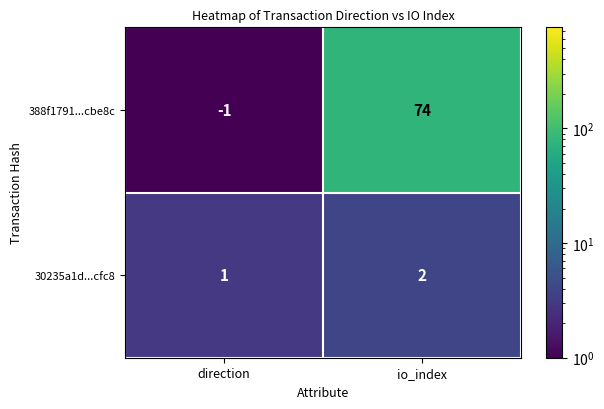

What is the difference between the 388f1791...cbe8c values at direction and io_index?

75